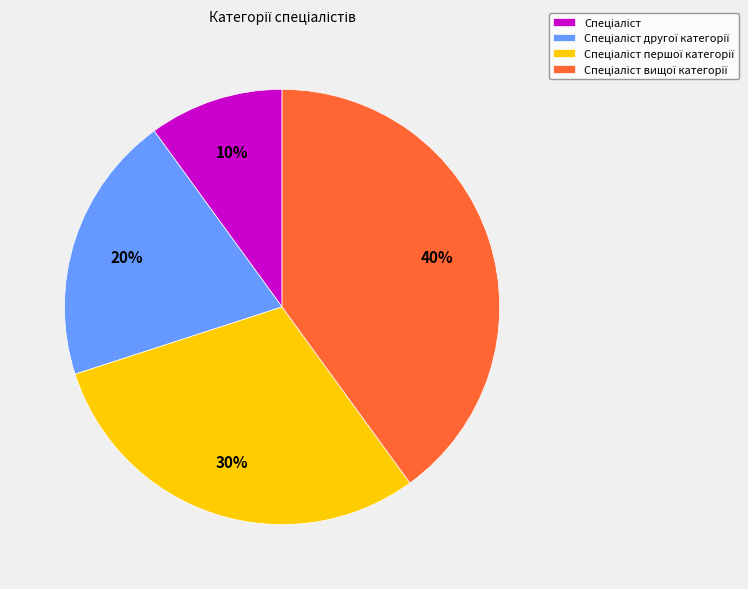

To the nearest percent, what is the difference between the largest and smallest slice percentages?

30%